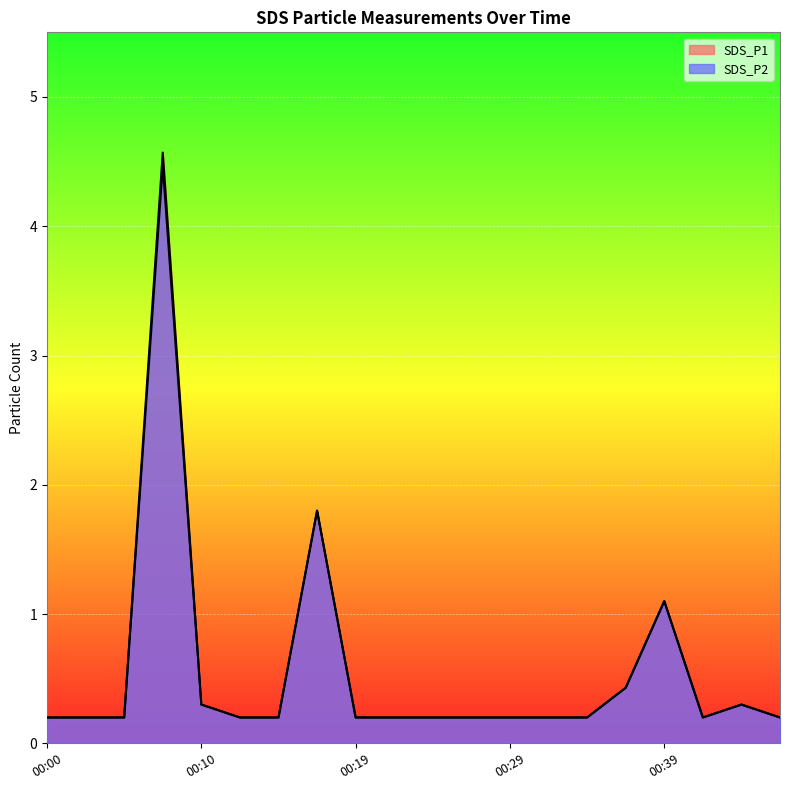

What value does the SDS_P2 series have at 00:22?

0.2